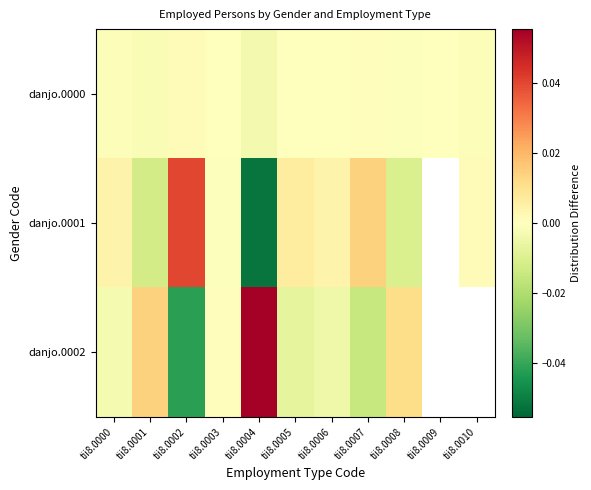

What is the greatest value displayed?

0.1